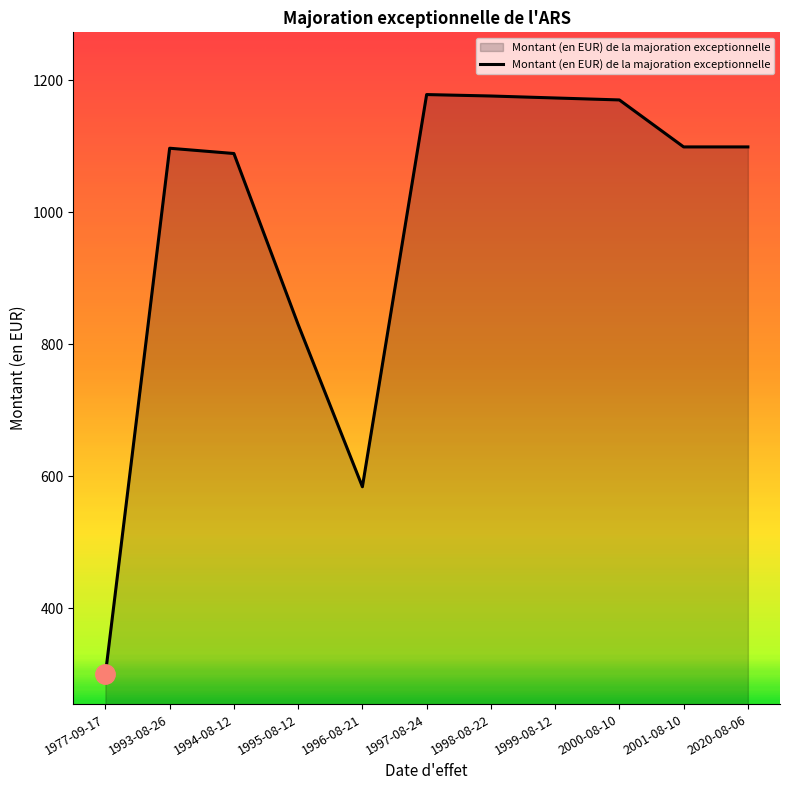

What is the difference between the values at 1977-09-17 and 1999-08-12?

873.1